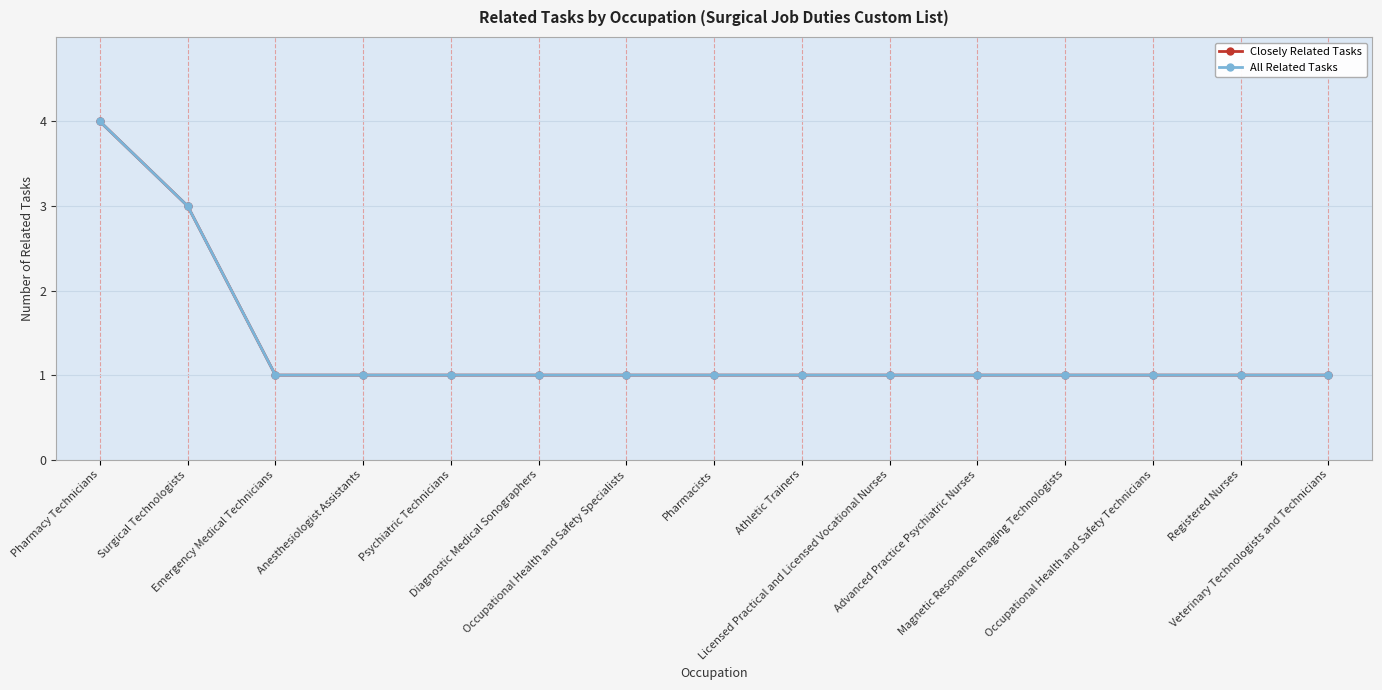

What is the value of the Closely Related Tasks point at the 4th from the left?

1